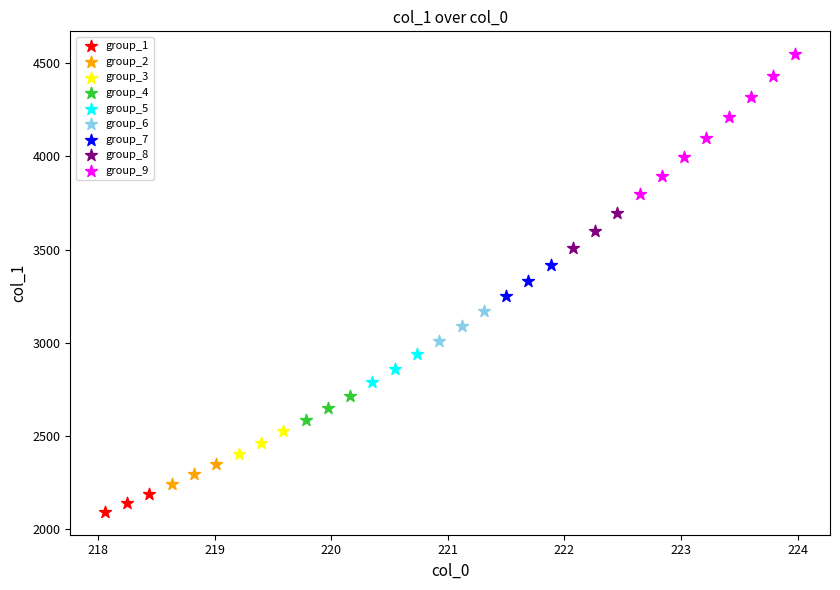

What are all the series names shown in the legend?

group_1, group_2, group_3, group_4, group_5, group_6, group_7, group_8, group_9